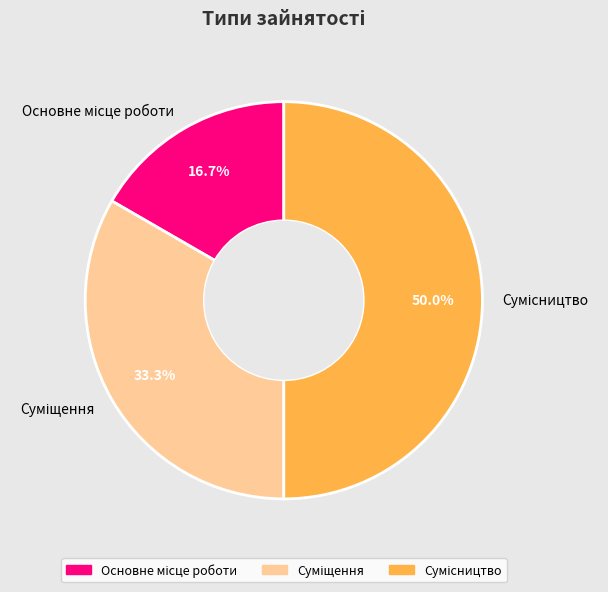

True or false: Основне місце роботи accounts for 17% of the total.

True